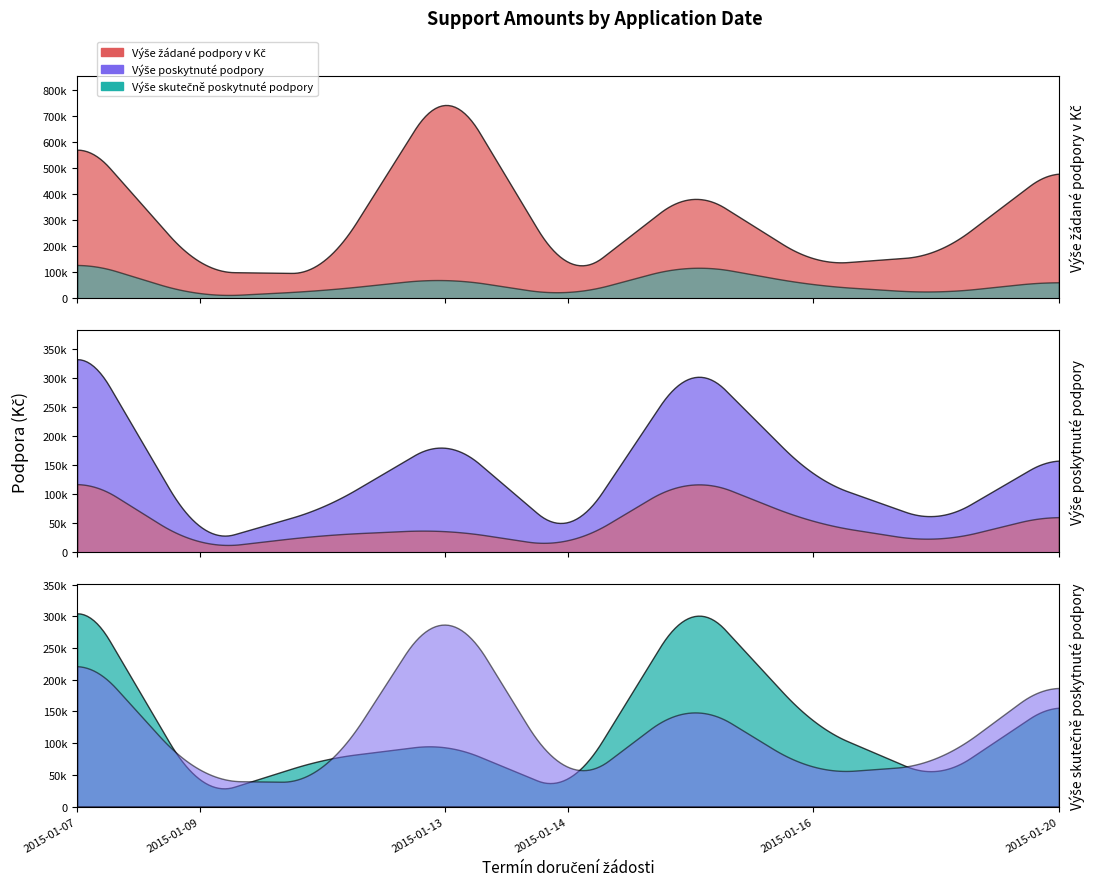

Which series changed the most between 2015-01-12 and 2015-01-19?

Výše žádané podpory v Kč